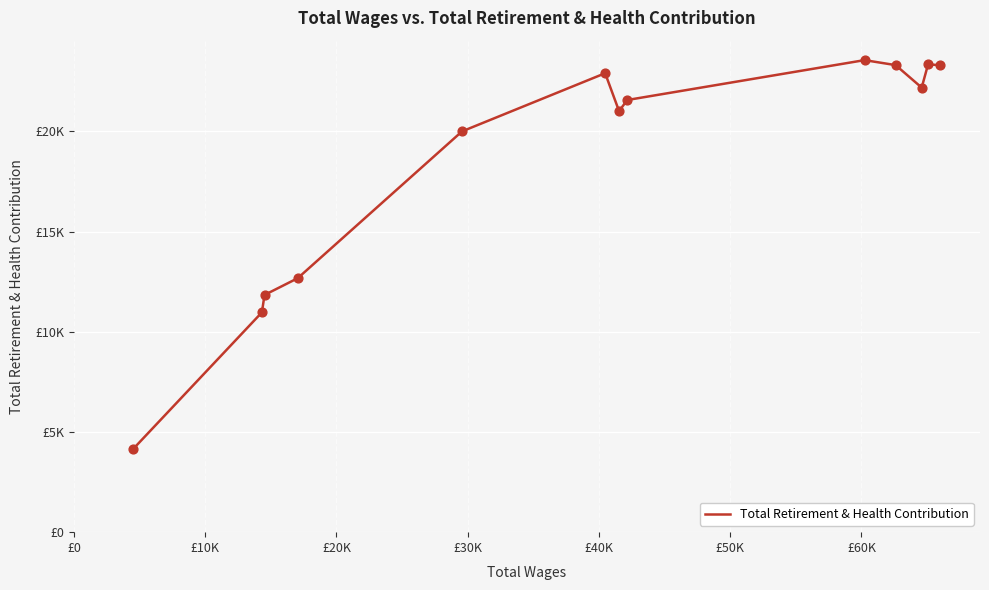

Does the chart have visible grid lines?

Yes